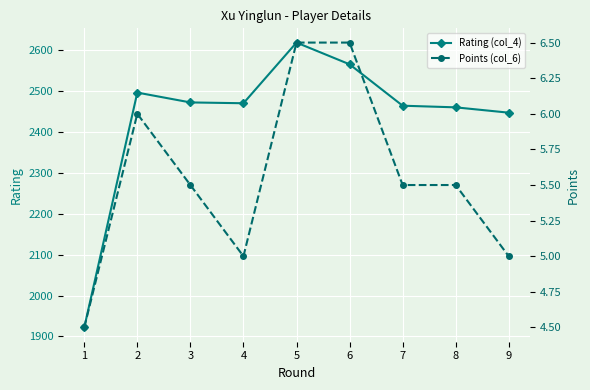

Between 5 and 2, which is larger?

5